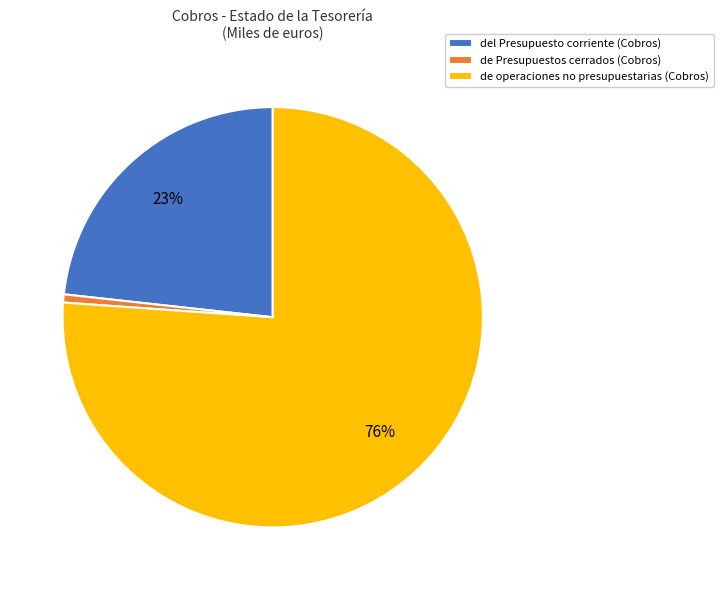

True or false: del Presupuesto corriente (Cobros) accounts for 23% of the total.

True